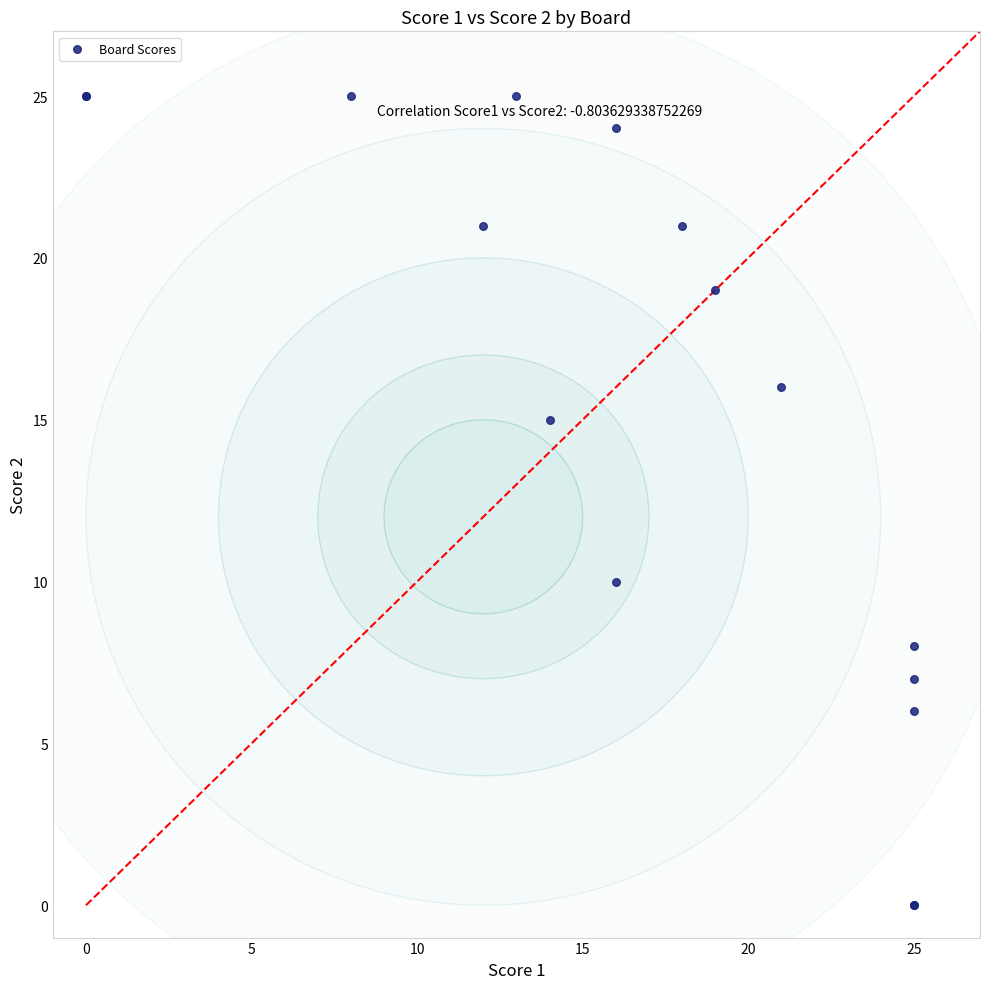

What Y value in the scatter plot is closest to 12?

10